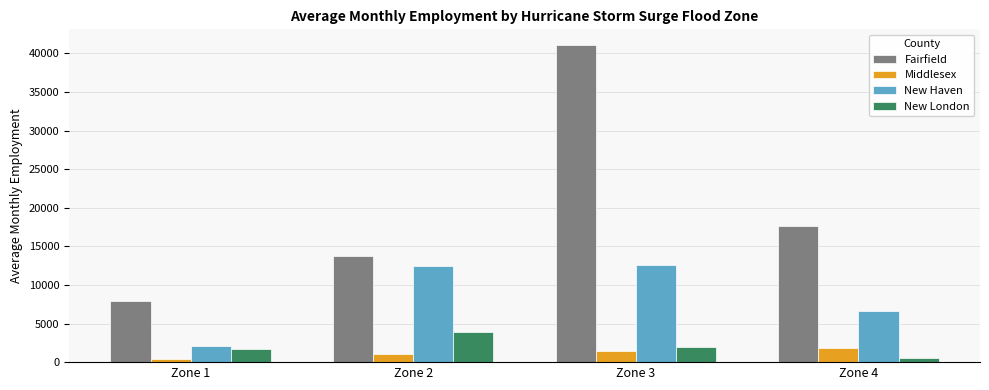

What is the lowest value of the Fairfield series?

7880